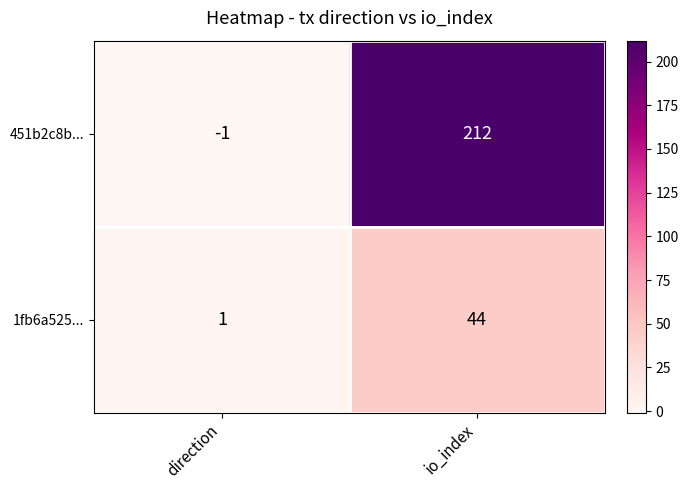

List the series in order of their overall mean, highest first.

451b2c8b..., 1fb6a525...